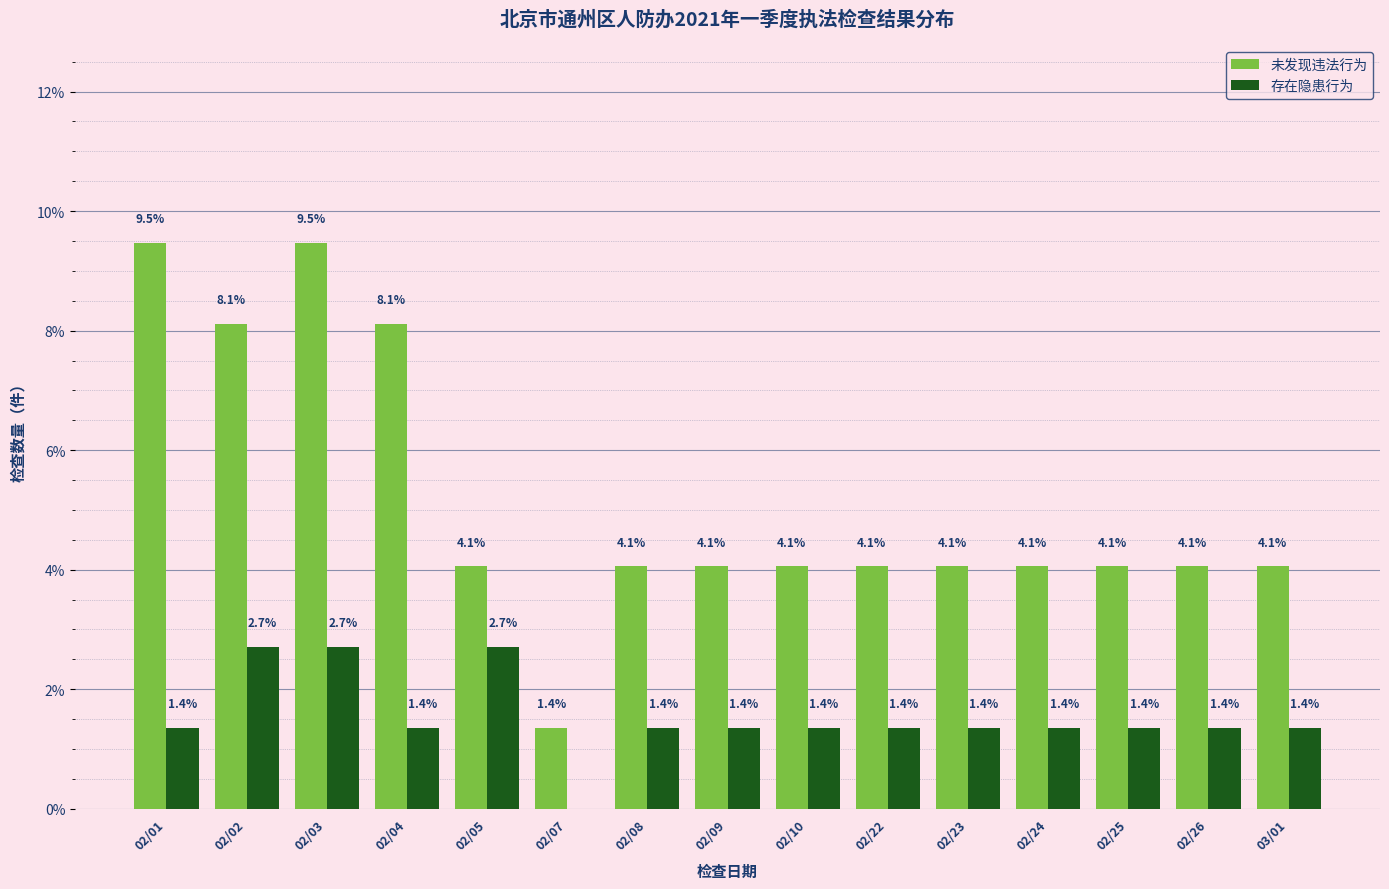

Reading left to right, list all the values displayed in this chart.

未发现违法行为: 02/01=9.5	02/02=8.1	02/03=9.5	02/04=8.1	02/05=4.1	02/07=1.4	02/08=4.1	02/09=4.1	02/10=4.1	02/22=4.1	02/23=4.1	02/24=4.1	02/25=4.1	02/26=4.1	03/01=4.1
存在隐患行为: 02/01=1.4	02/02=2.7	02/03=2.7	02/04=1.4	02/05=2.7	02/07=0.0	02/08=1.4	02/09=1.4	02/10=1.4	02/22=1.4	02/23=1.4	02/24=1.4	02/25=1.4	02/26=1.4	03/01=1.4